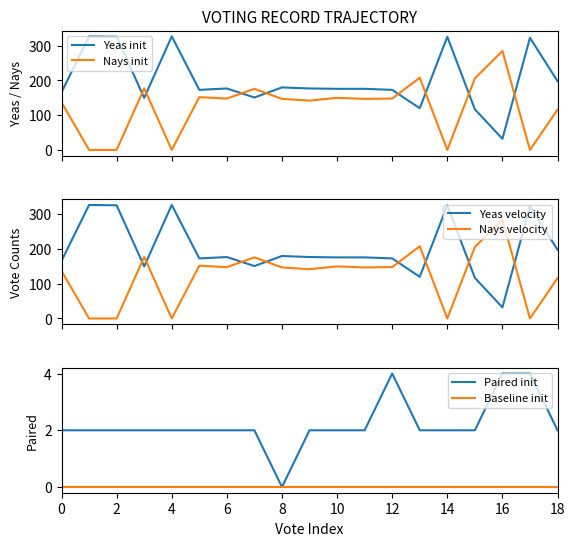

How many lines are shown in the chart?

6